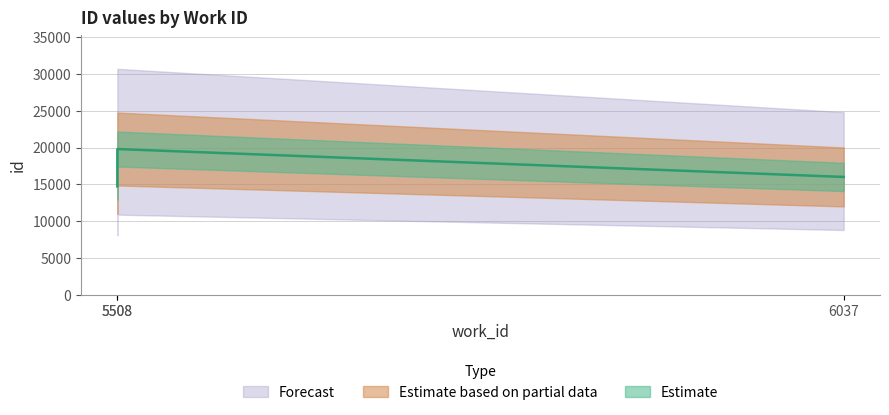

The chart shows a value of 14737 at 5508. True or false?

True